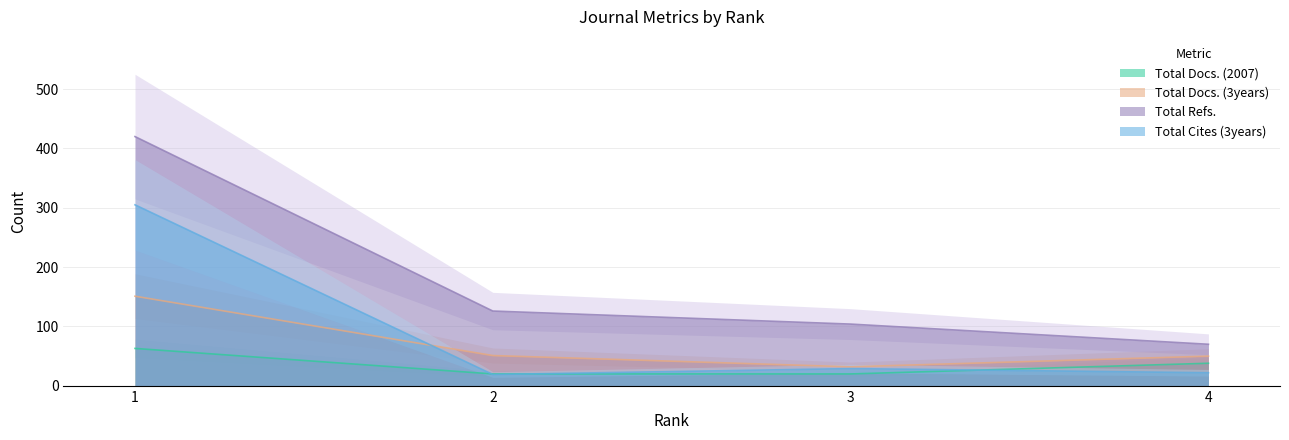

At which label does Total Docs. (3years) first exceed 51?

1